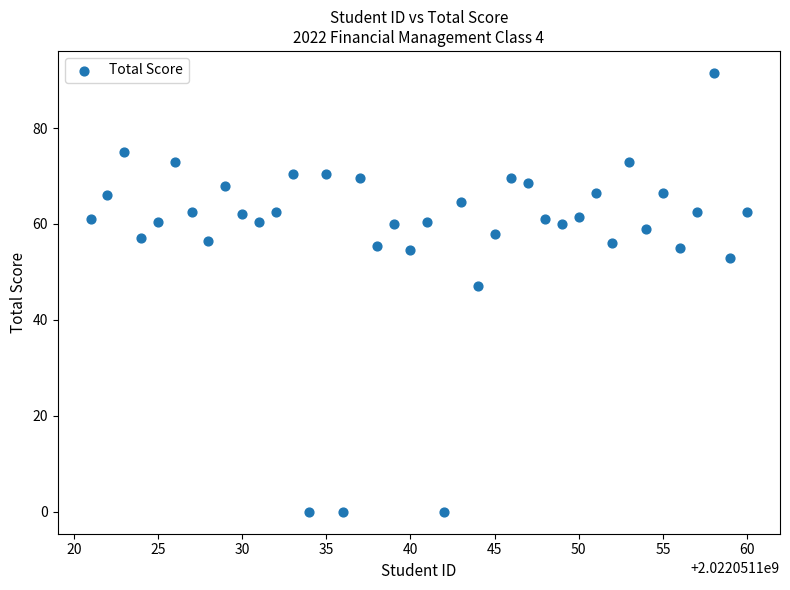

What is the range of X values (max minus min)?

39.0